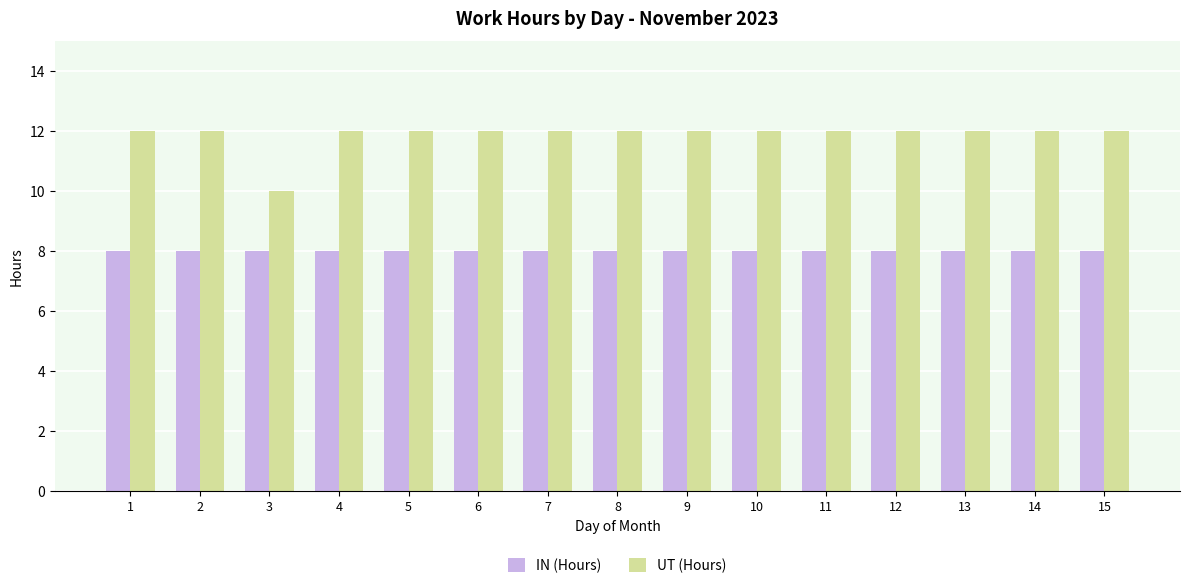

Reading left to right, list all the values displayed in this chart.

IN (Hours): 8	8	8	8	8	8	8	8	8	8	8	8	8	8	8
UT (Hours): 12	12	10	12	12	12	12	12	12	12	12	12	12	12	12